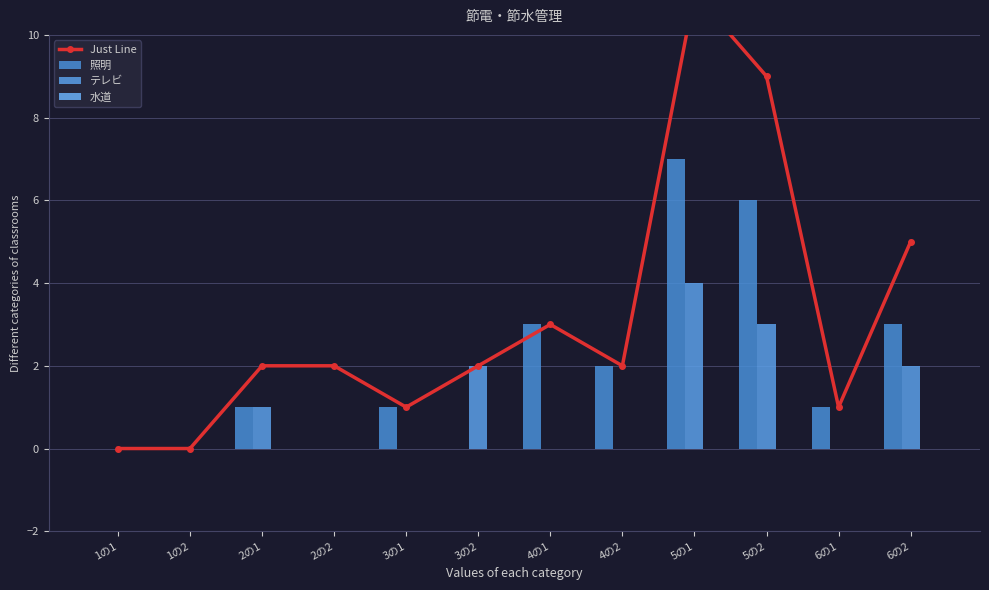

What position from the right is 2の1?

10